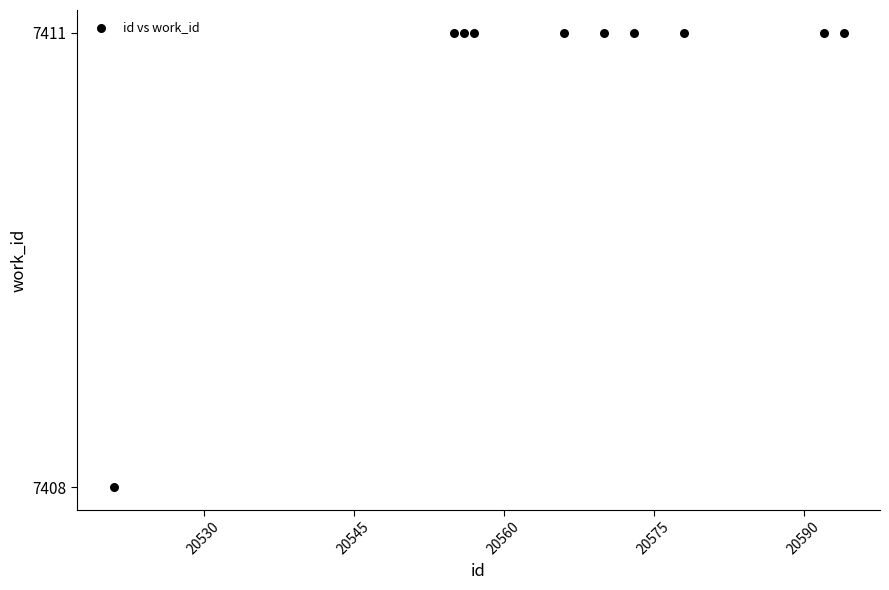

What Y value in the scatter plot is closest to 7409?

7408